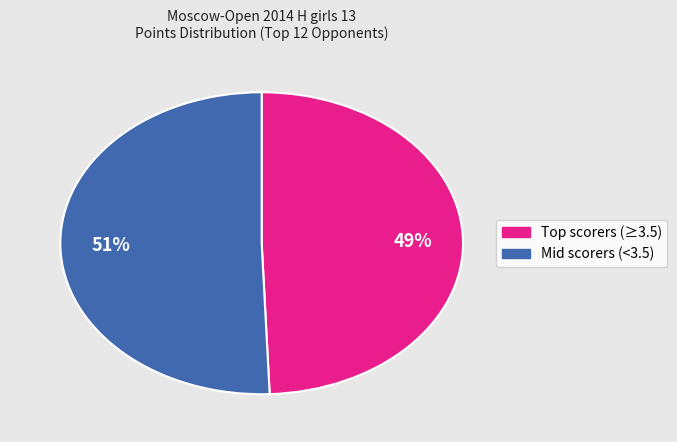

Count the number of slices in the pie.

2